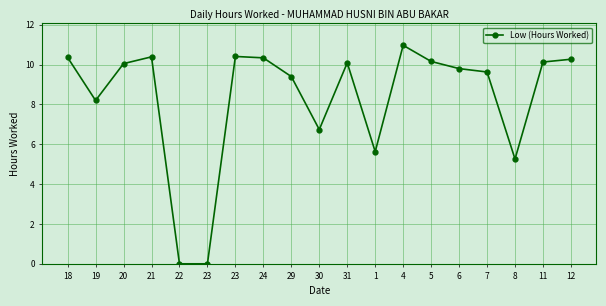

Rank the categories by value from highest to lowest.

4, 23, 21, 18, 24, 12, 5, 11, 31, 20, 6, 7, 29, 19, 30, 1, 8, 22, 23